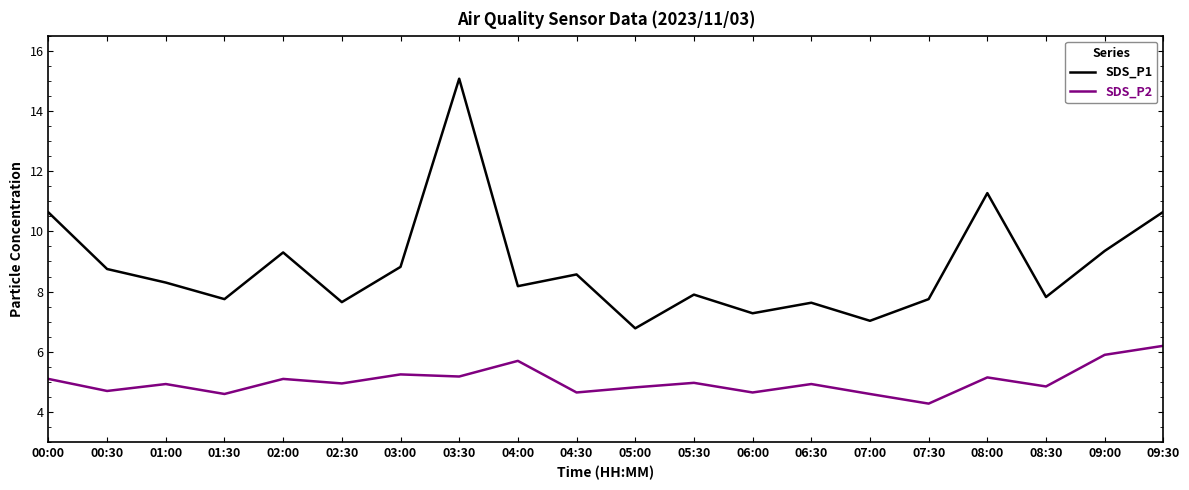

How many lines are shown in the chart?

2